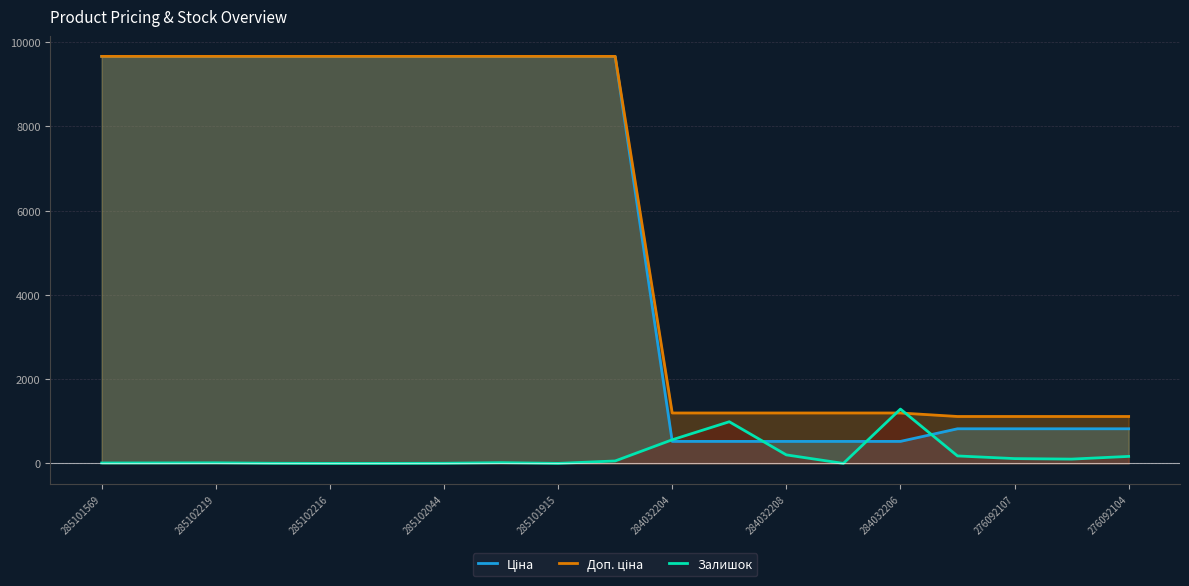

Does the chart have visible grid lines?

Yes